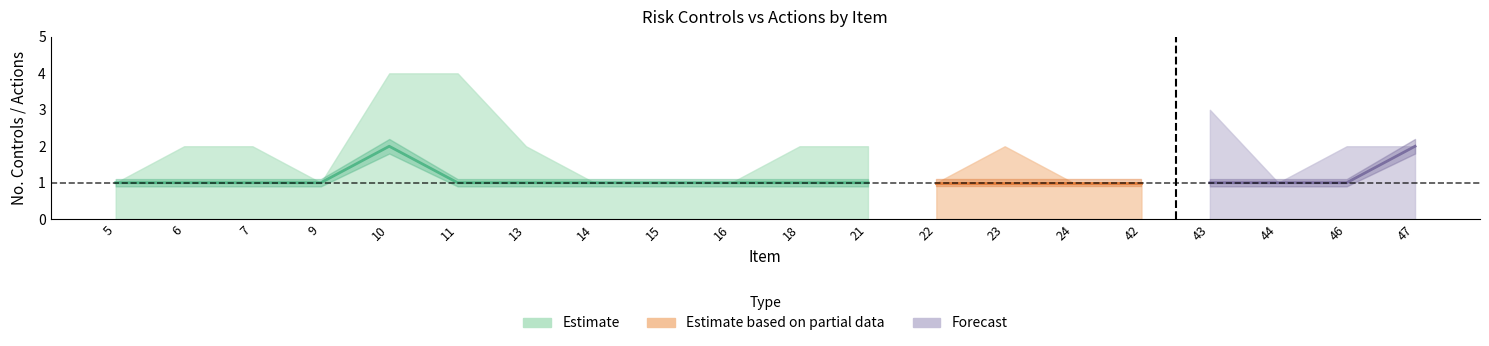

In No_Acciones, how many points are higher than both neighbors (excluding endpoints)?

1